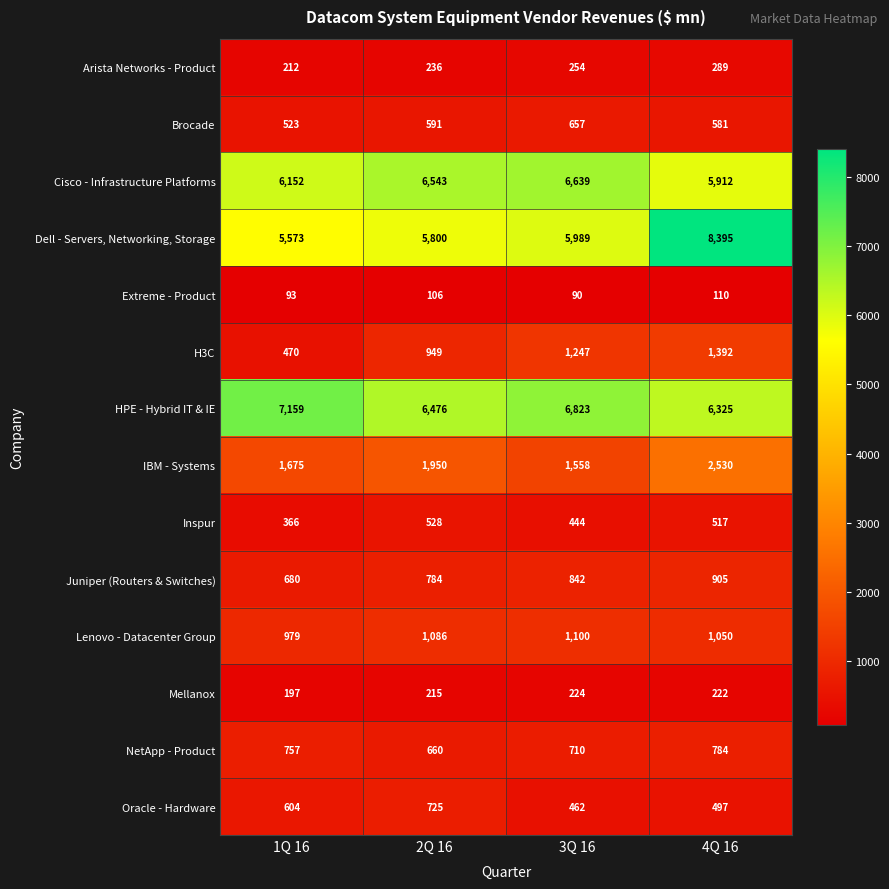

List the series in order of their peak value, highest first.

Dell - Servers, Networking, Storage, HPE - Hybrid IT & IE, Cisco - Infrastructure Platforms, IBM - Systems, H3C, Lenovo - Datacenter Group, Juniper (Routers & Switches), NetApp - Product, Oracle - Hardware, Brocade, Inspur, Arista Networks - Product, Mellanox, Extreme - Product